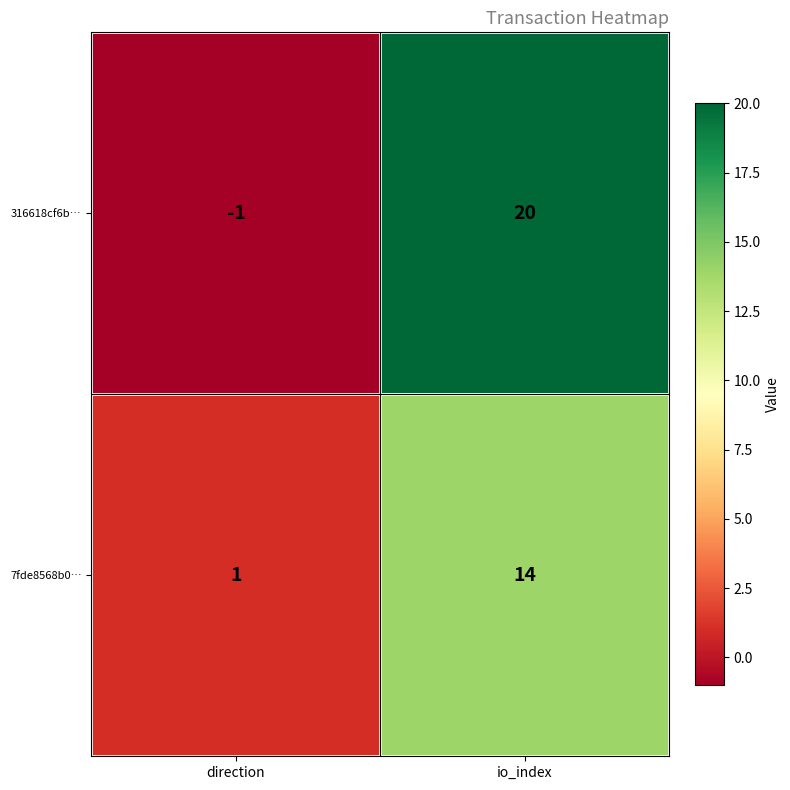

How many data points does each series have?

2